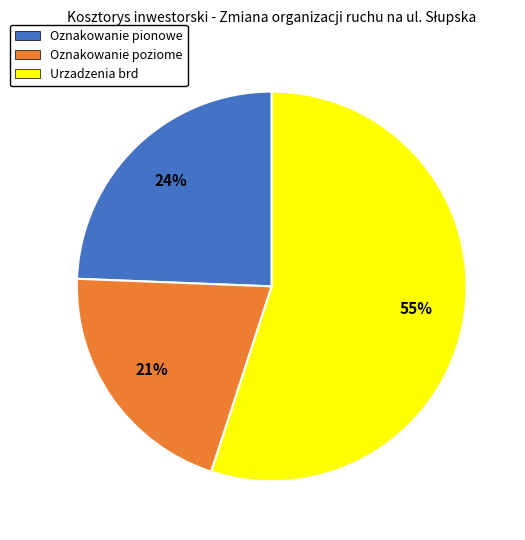

Is Urzadzenia brd the majority of the pie?

Yes